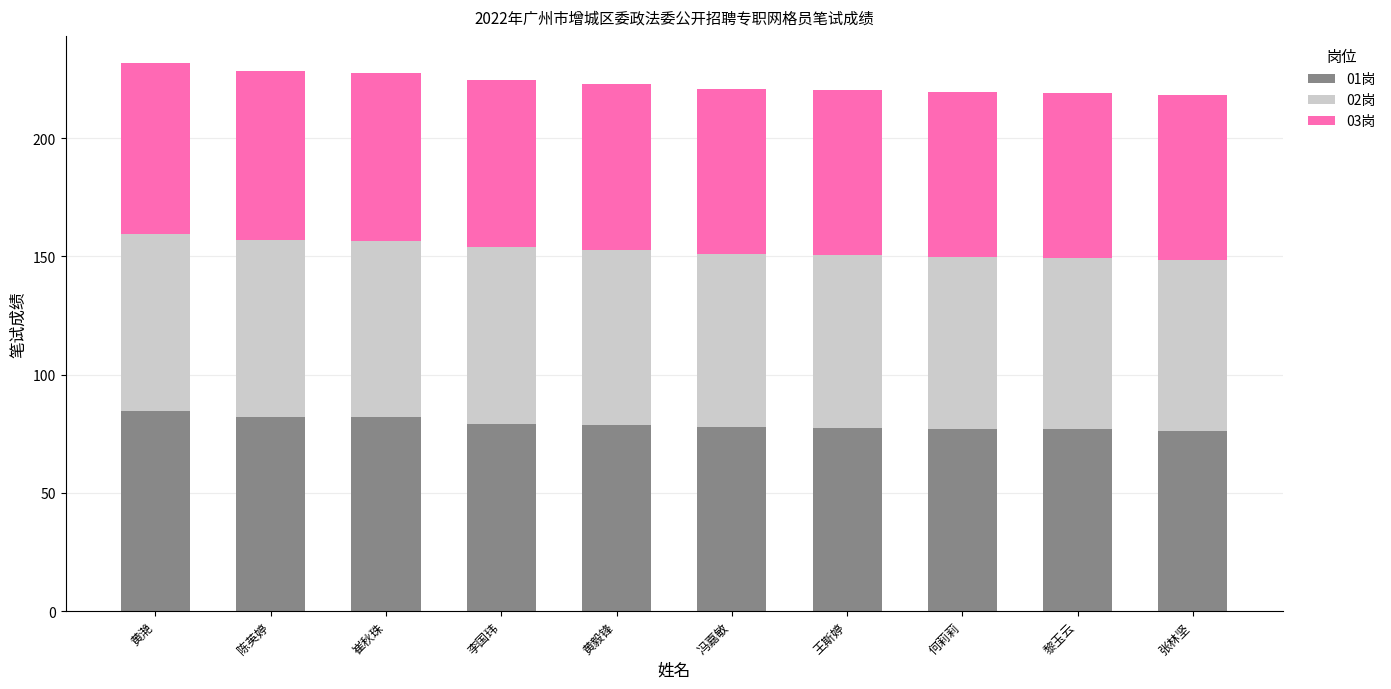

What is the average value of the 01岗 series?

79.1